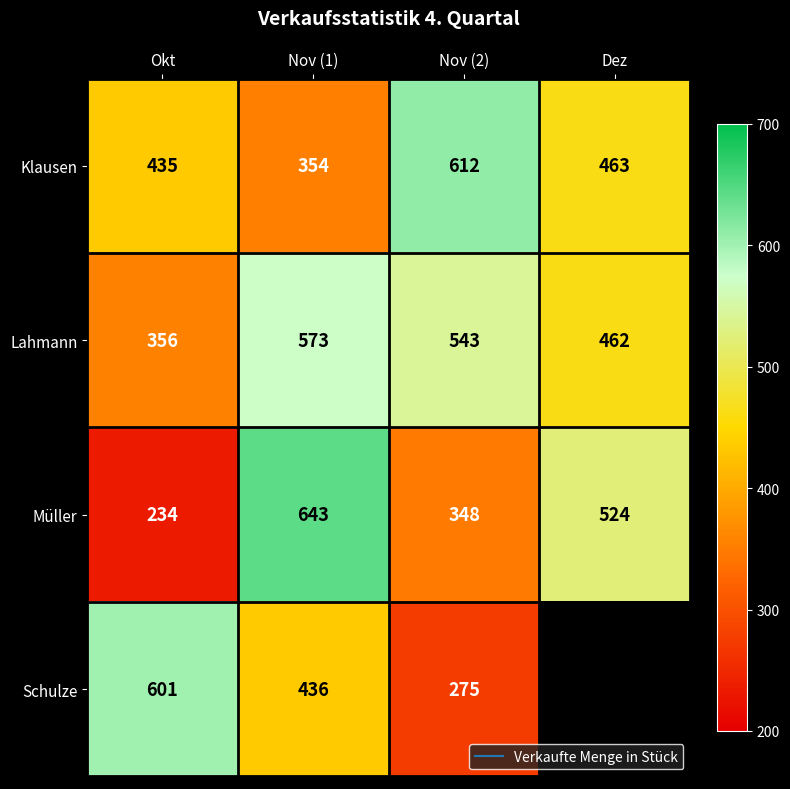

What is the difference between the maximum and second lowest values in the Müller series?

295